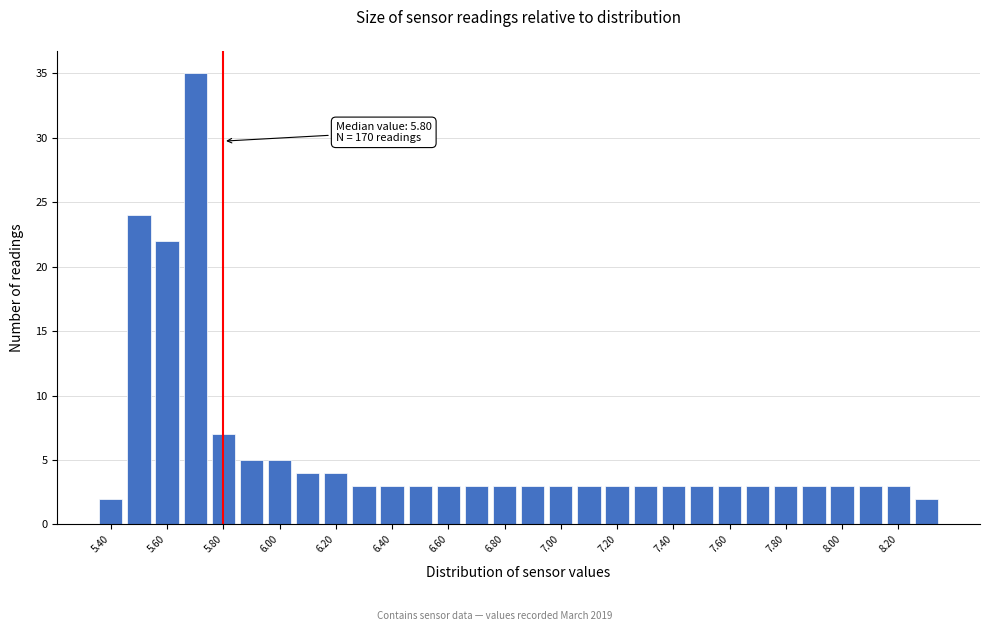

Which range on the x-axis has the tallest bar?

5.65 to 5.75